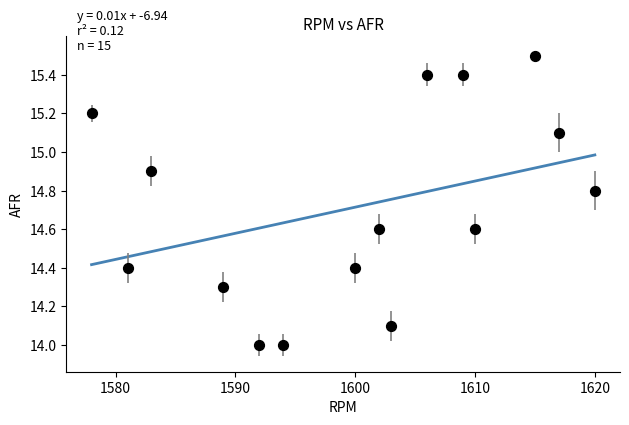

What is the range of Y values (max minus min)?

1.5